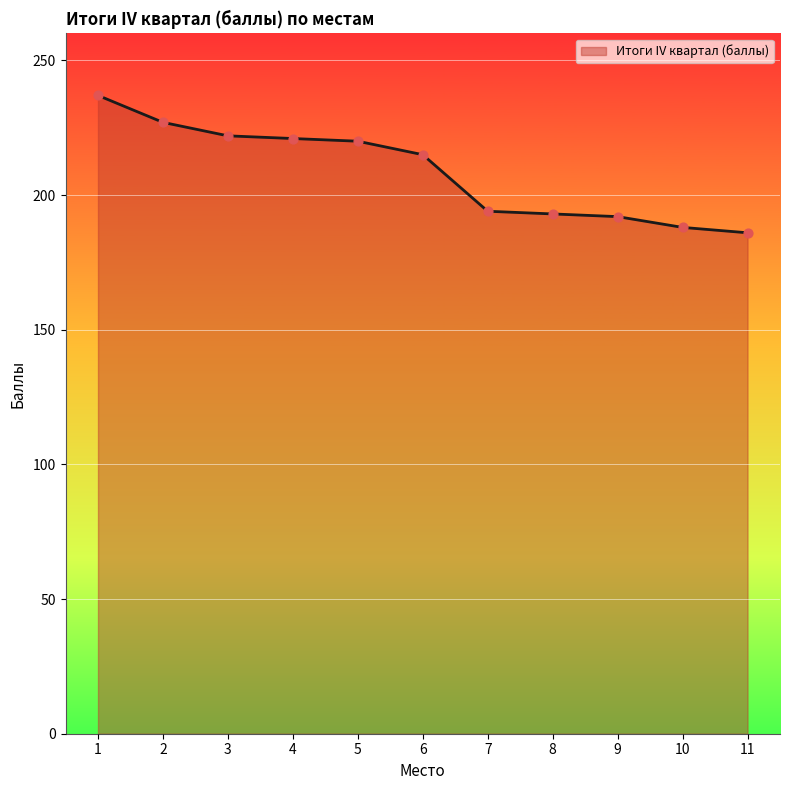

What is the ratio of the value at 5 to the value at 10?

1.2